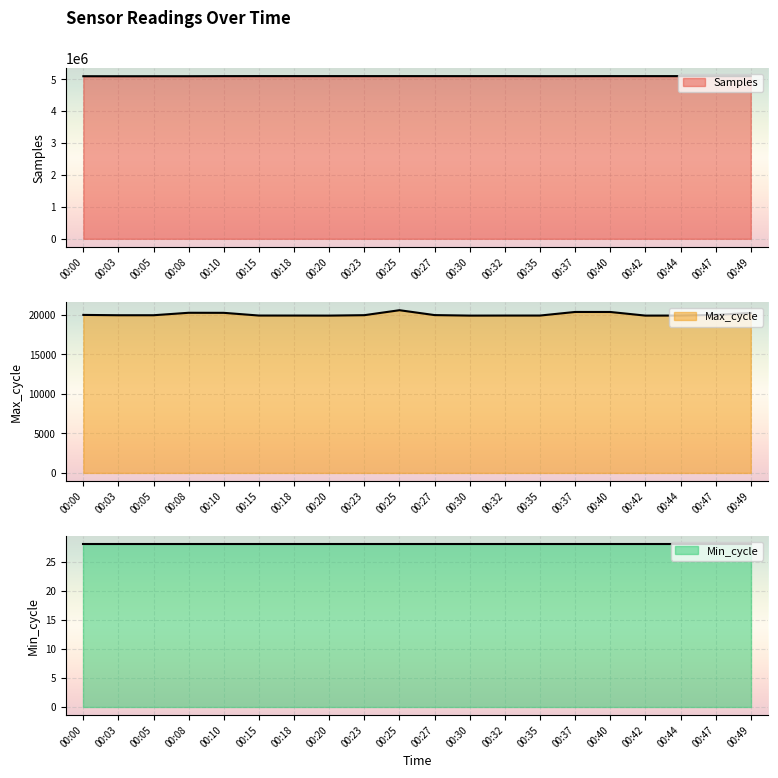

True or false: Samples has a value of 5094730 at 00:35.

True